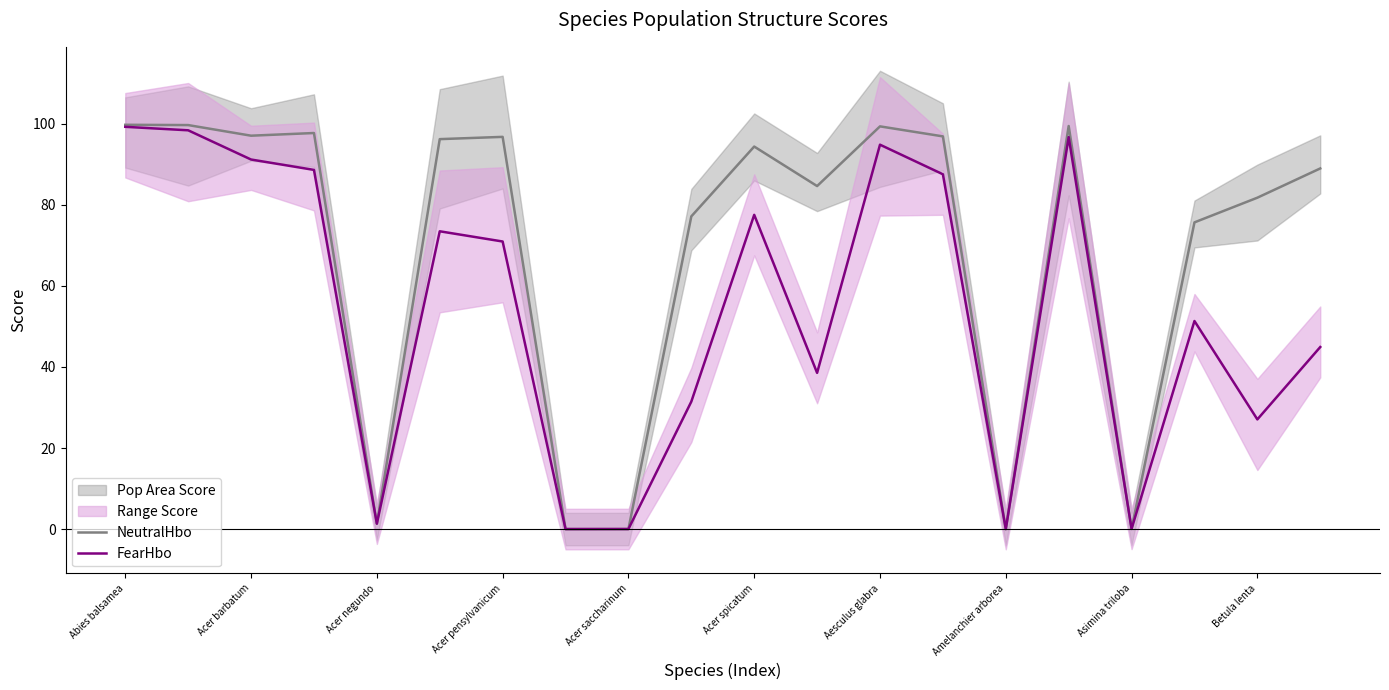

What is the highest value of the FearHbo series?

99.3